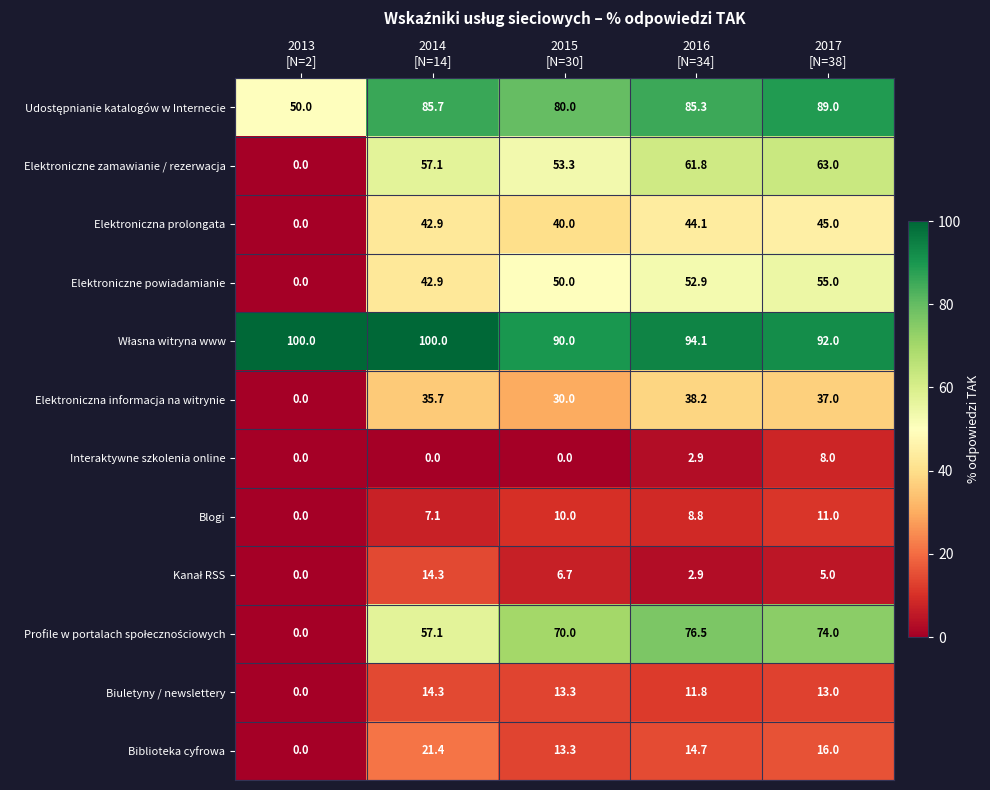

What is the difference between the maximum and second lowest values in the Elektroniczne powiadamianie series?

12.1